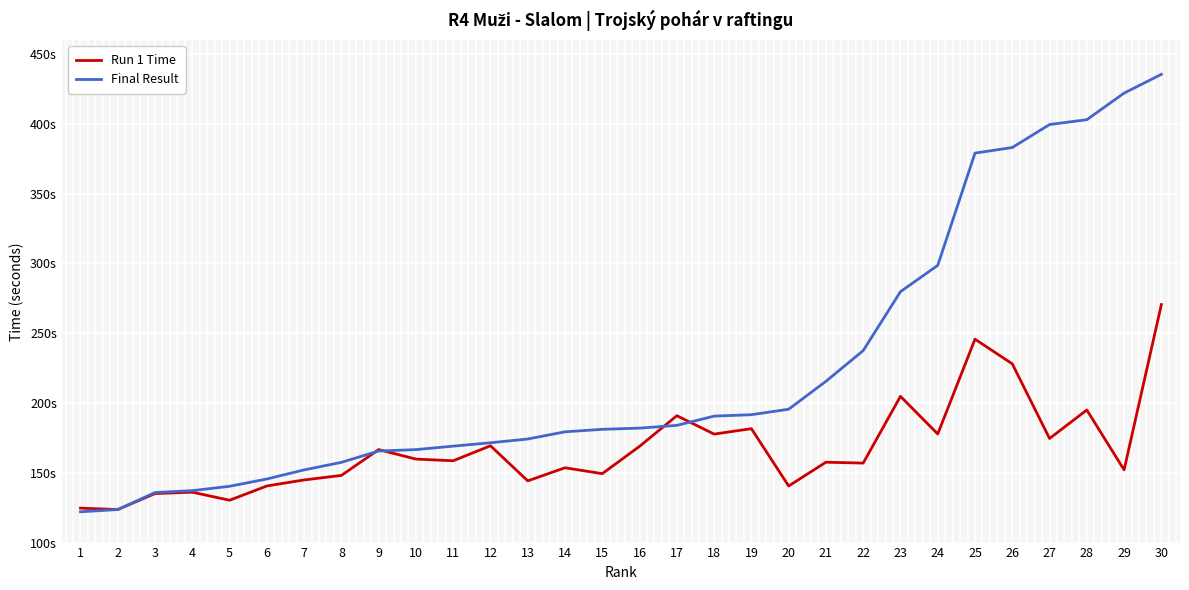

What is the difference between the Run 1 Time values at 9 and 23?

38.2